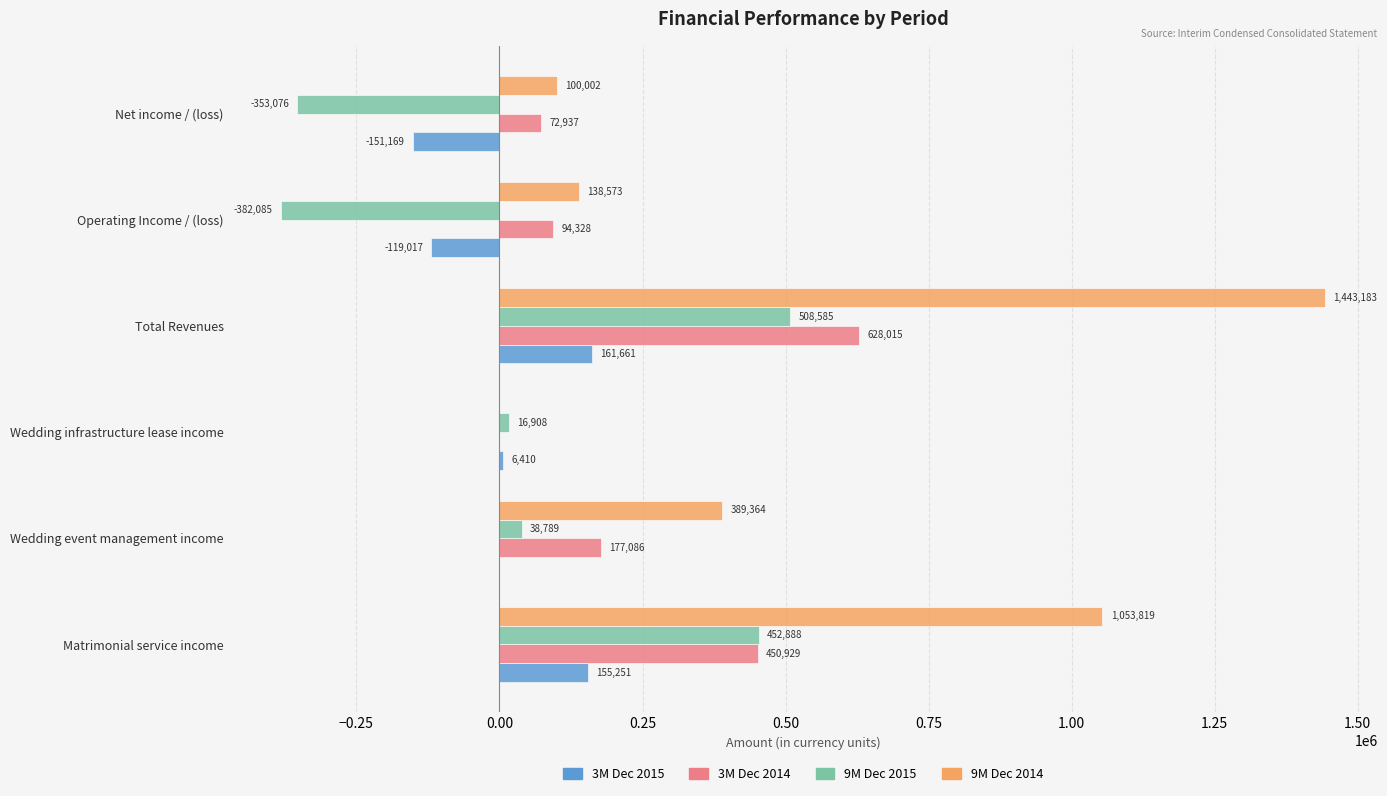

What is the sum of all 9M Dec 2014 values?

3124941